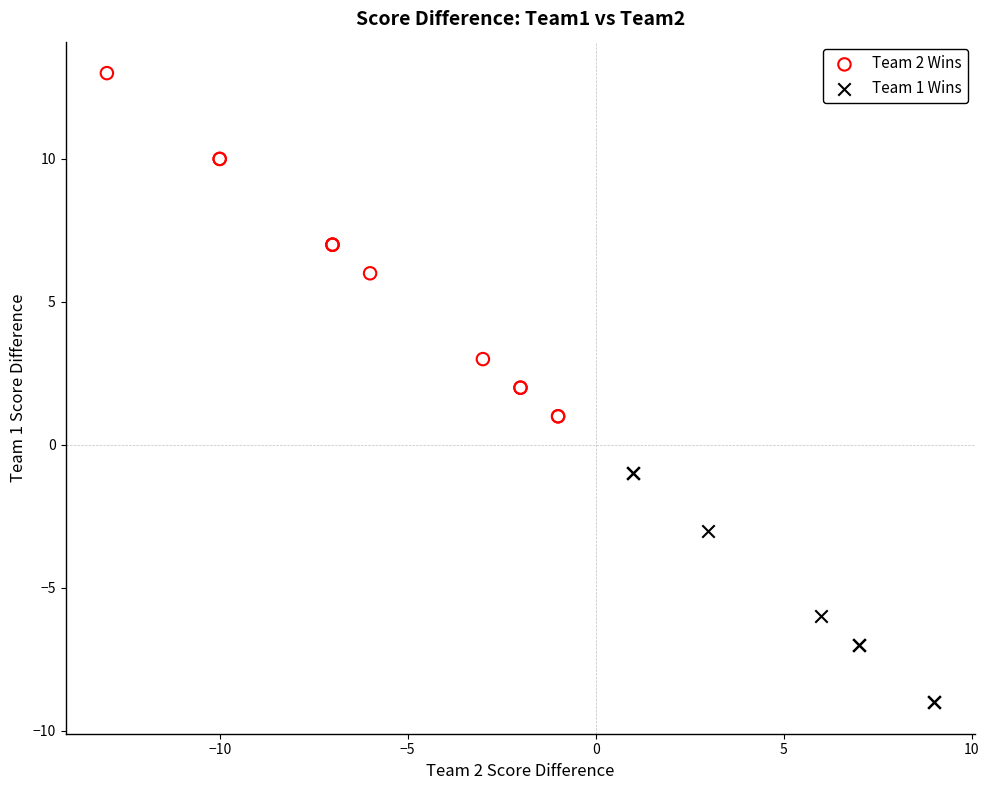

Which series reaches the maximum Y coordinate?

Team 2 Wins